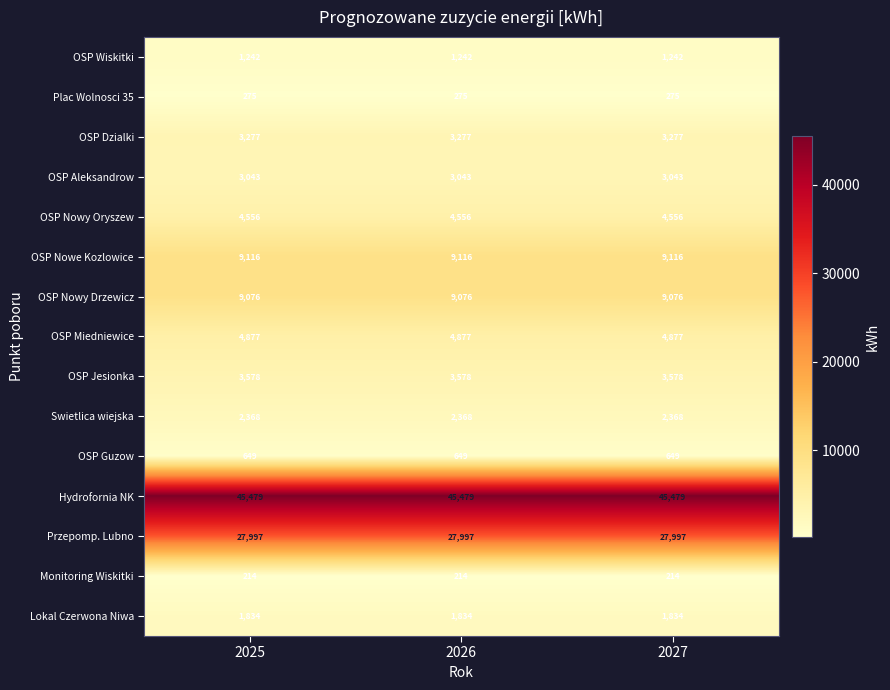

What is the maximum value shown in the chart?

45479